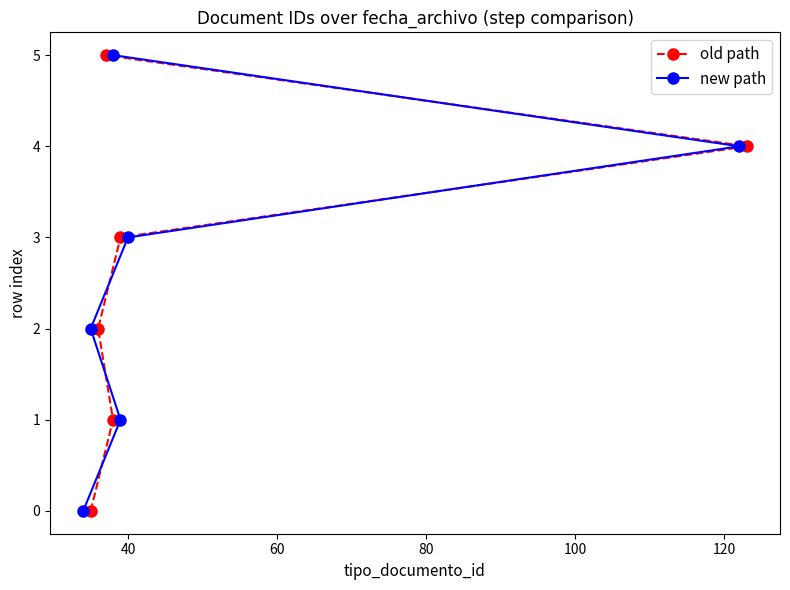

What is the average value of the new path series?

2